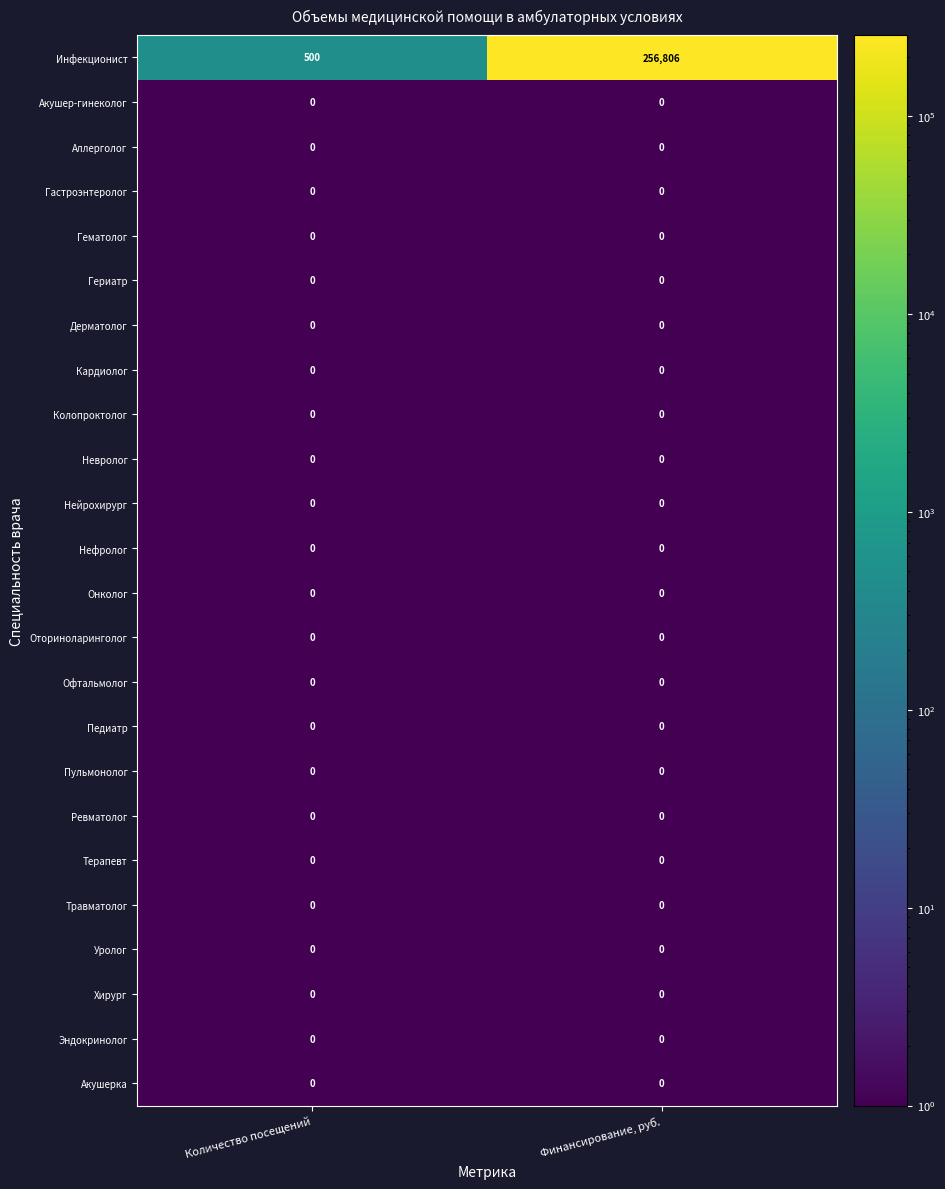

What is the total value across all series at Финансирование, руб.?

256806